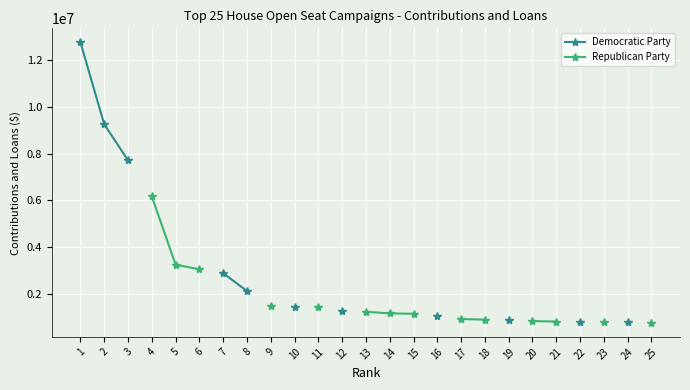

Is the value of Democratic Party at 4 greater than the value of Republican Party at 22?

No